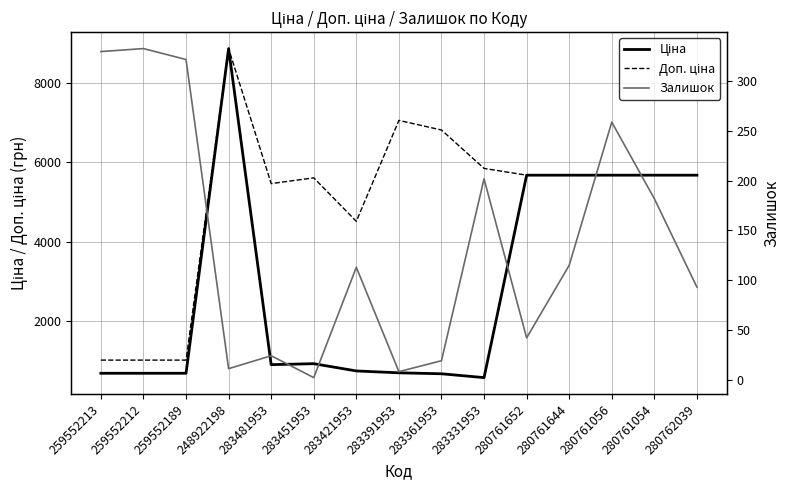

What is the difference between the maximum and minimum values in the Доп. ціна series?

7832.0